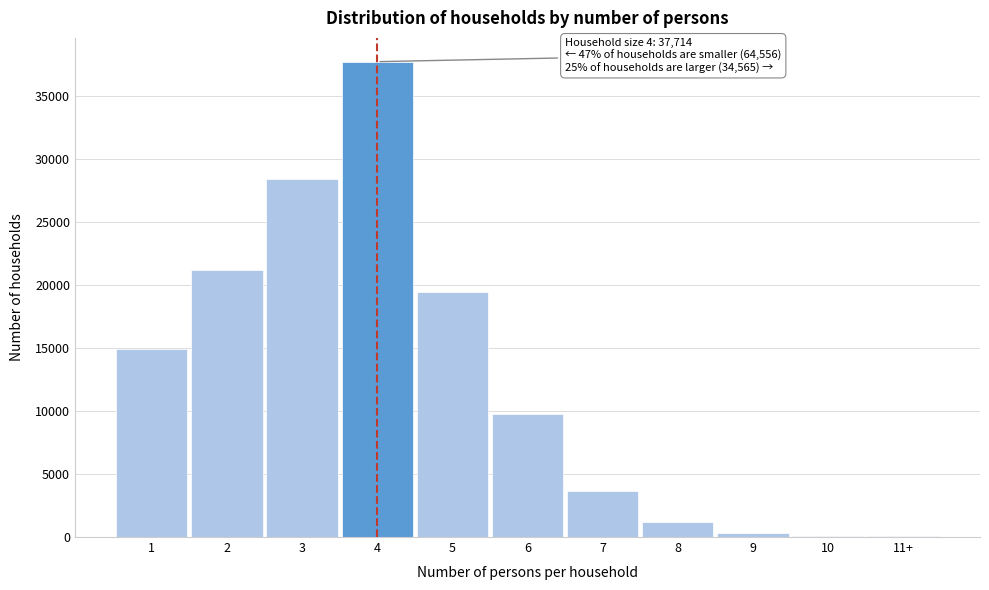

Is it true that the value at 1 is 14916?

True